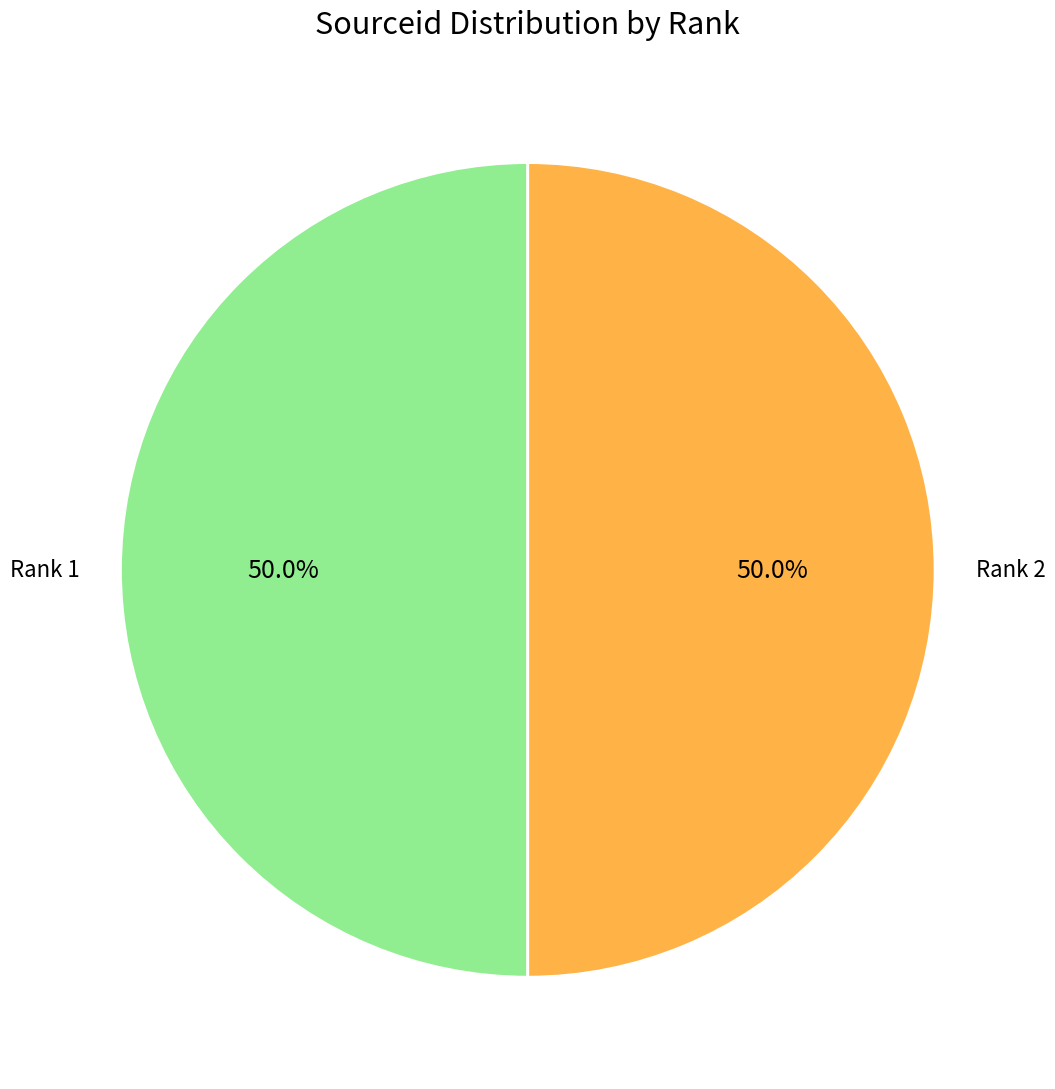

Is it true that Rank 1 is 50% of the pie?

True